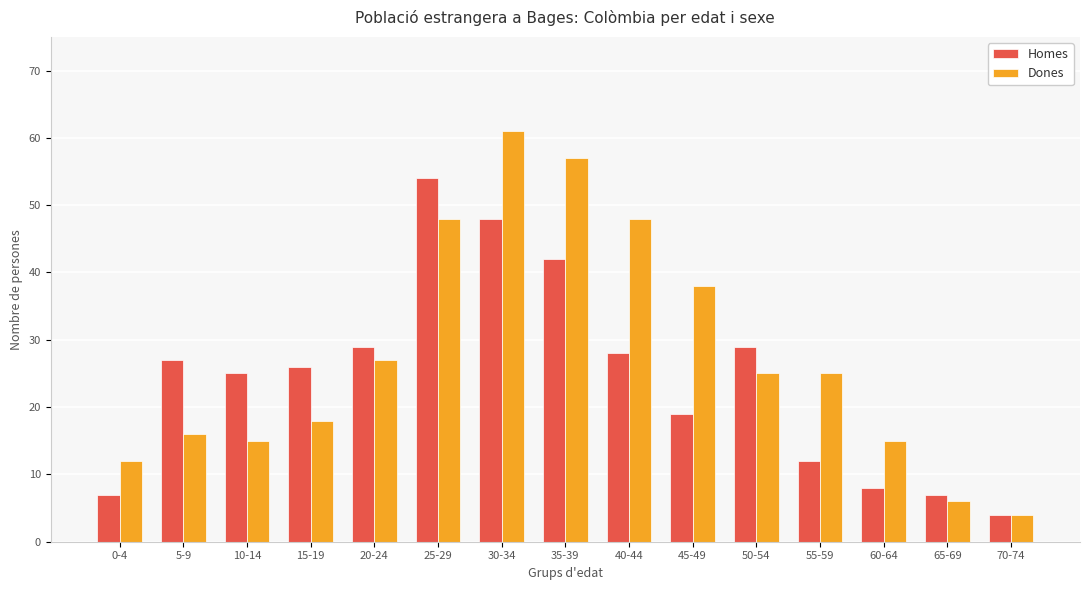

At which label is Dones closest to 32?

20-24